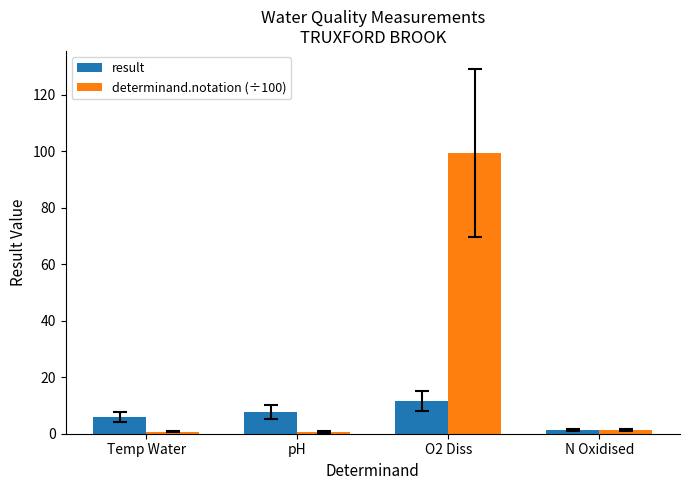

What are all the series names shown in the legend?

result, determinand.notation (÷100)